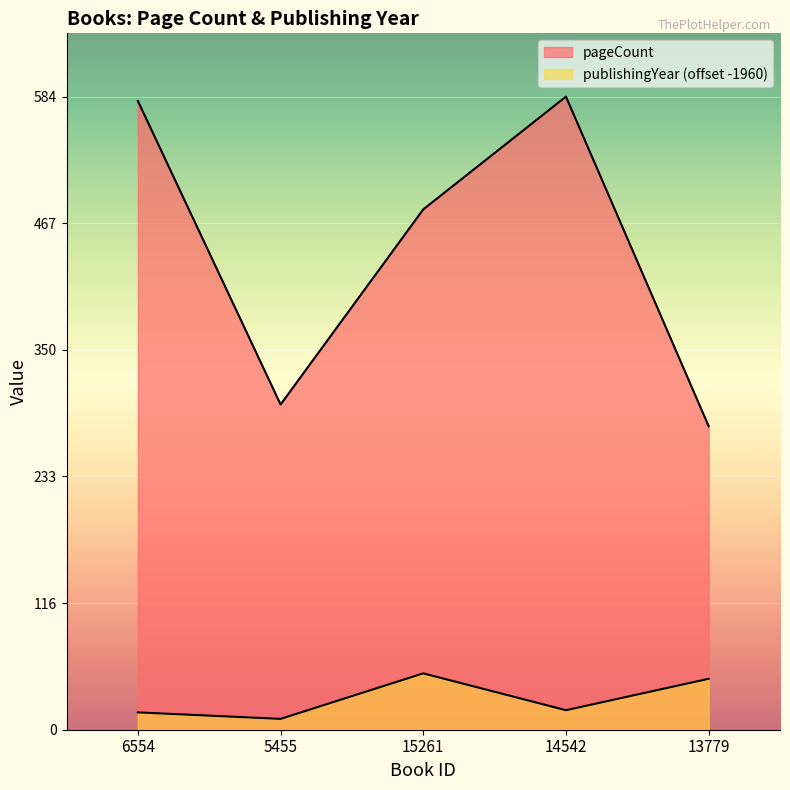

Which series changed the most between 6554 and 13779?

pageCount